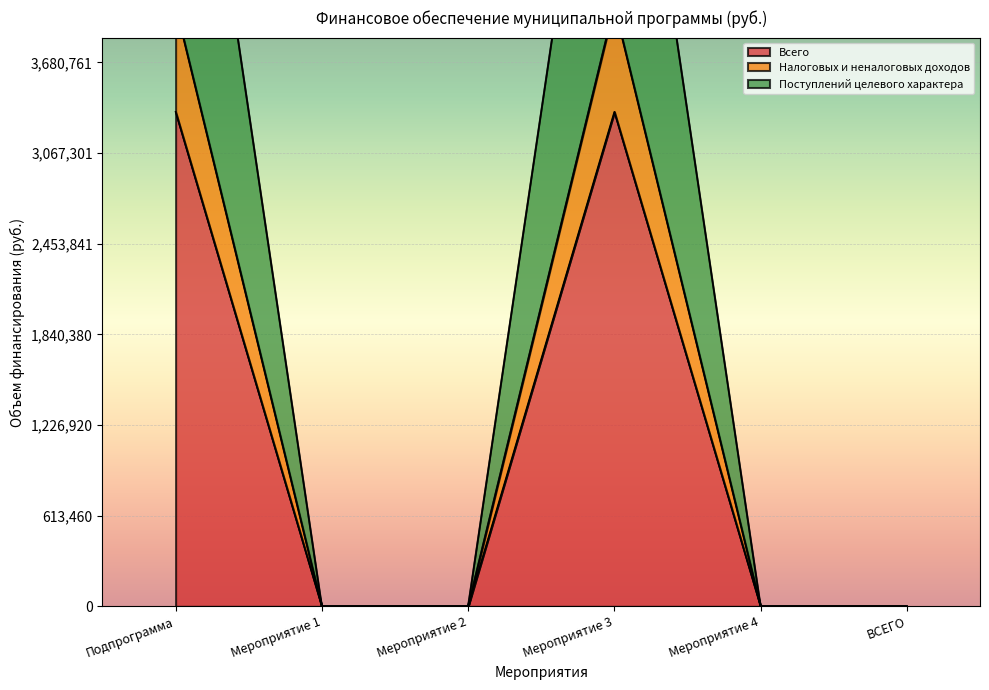

Reading right to left, what are all the values shown in this chart?

Всего: ВСЕГО=0.0	Мероприятие 4=0.0	Мероприятие 3=4065280.4	Мероприятие 2=0.0	Мероприятие 1=0.0	Подпрограмма=4065280.4
Налоговых и неналоговых доходов: ВСЕГО=0.0	Мероприятие 4=0.0	Мероприятие 3=3346146.2	Мероприятие 2=0.0	Мероприятие 1=0.0	Подпрограмма=3346146.2
Поступлений целевого характера: ВСЕГО=0.0	Мероприятие 4=0.0	Мероприятие 3=6692292.4	Мероприятие 2=0.0	Мероприятие 1=0.0	Подпрограмма=6692292.4